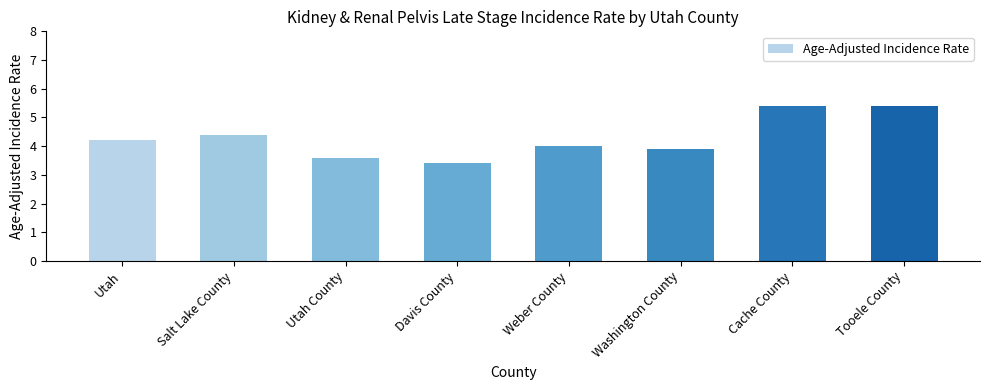

Does the chart contain any negative values?

No